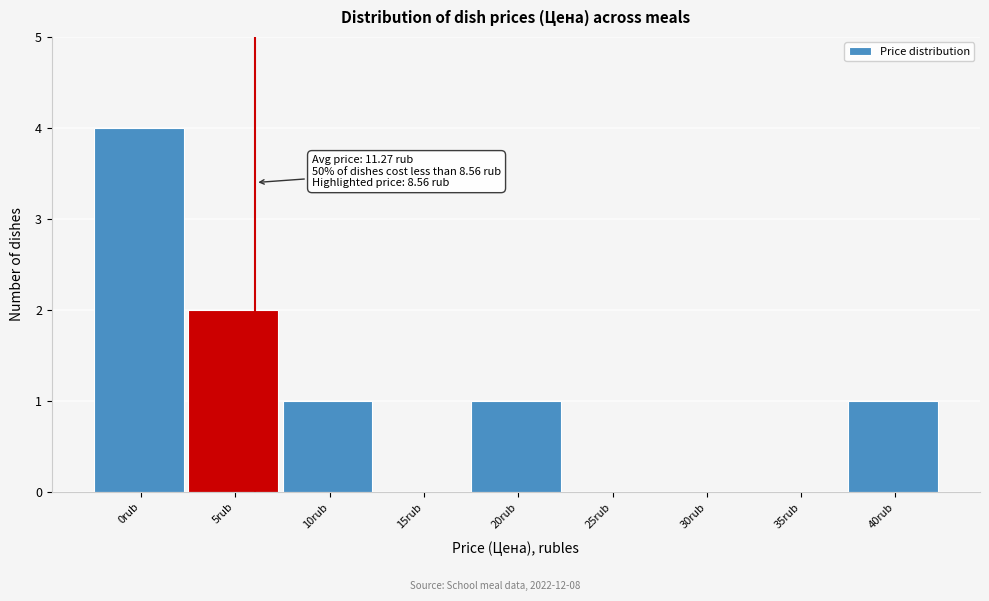

Reading left to right, what are all the values shown in this chart?

0rub=4	5rub=2	10rub=1	15rub=0	20rub=1	25rub=0	30rub=0	35rub=0	40rub=1